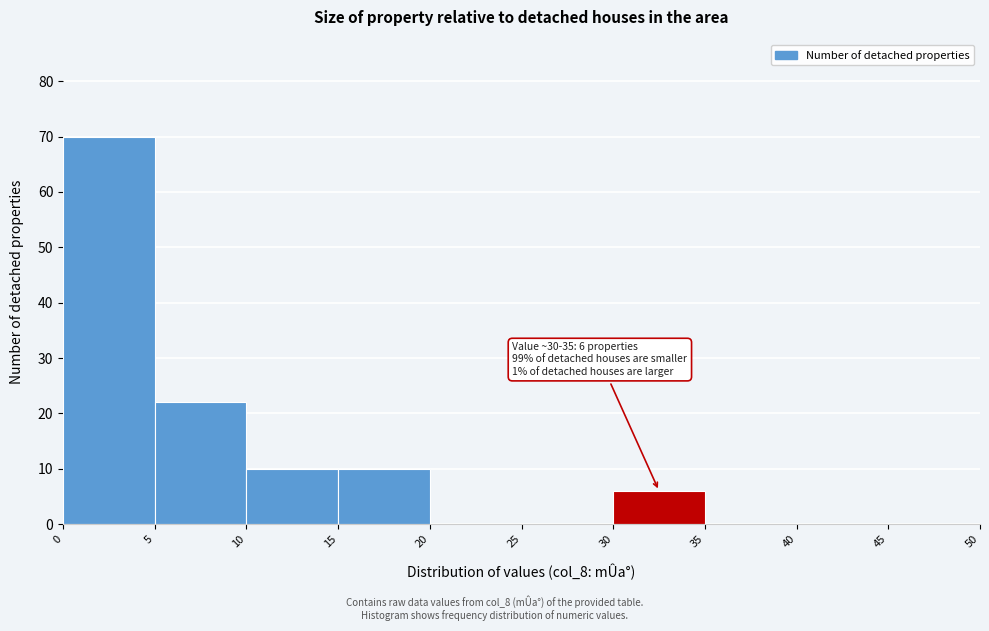

Which range on the x-axis has the tallest bar?

0 to 5